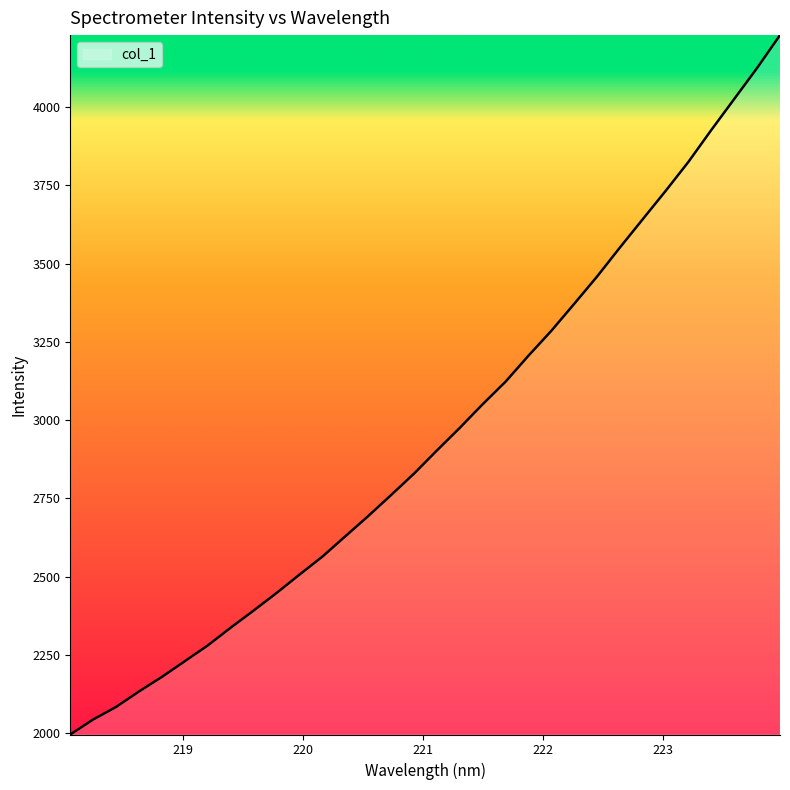

What is the difference between the maximum and minimum values?

2233.0